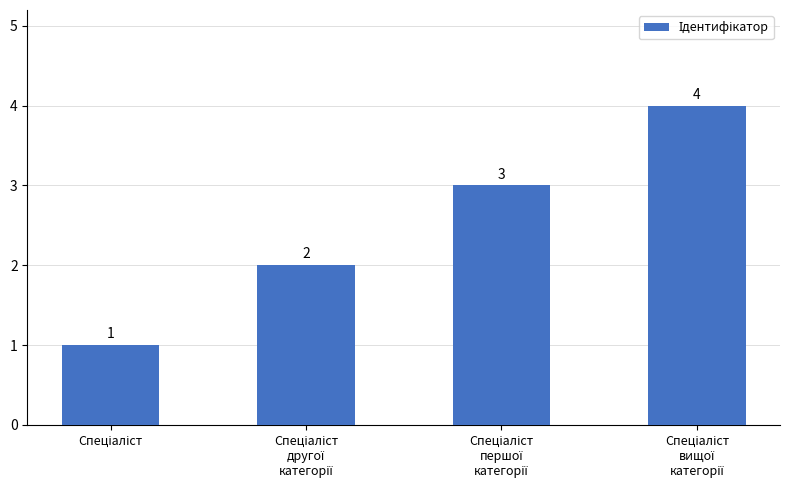

What is the greatest value displayed?

4